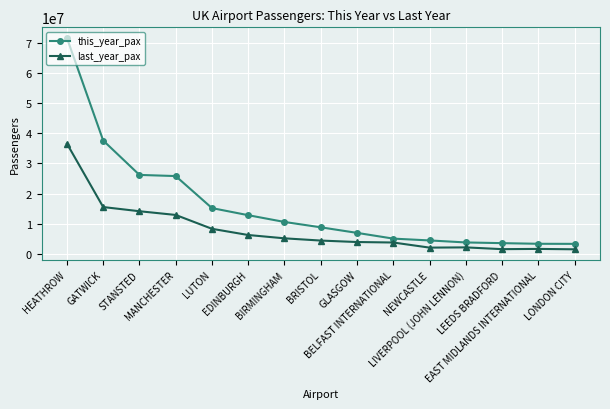

List the series in order of their overall mean, lowest first.

last_year_pax, this_year_pax